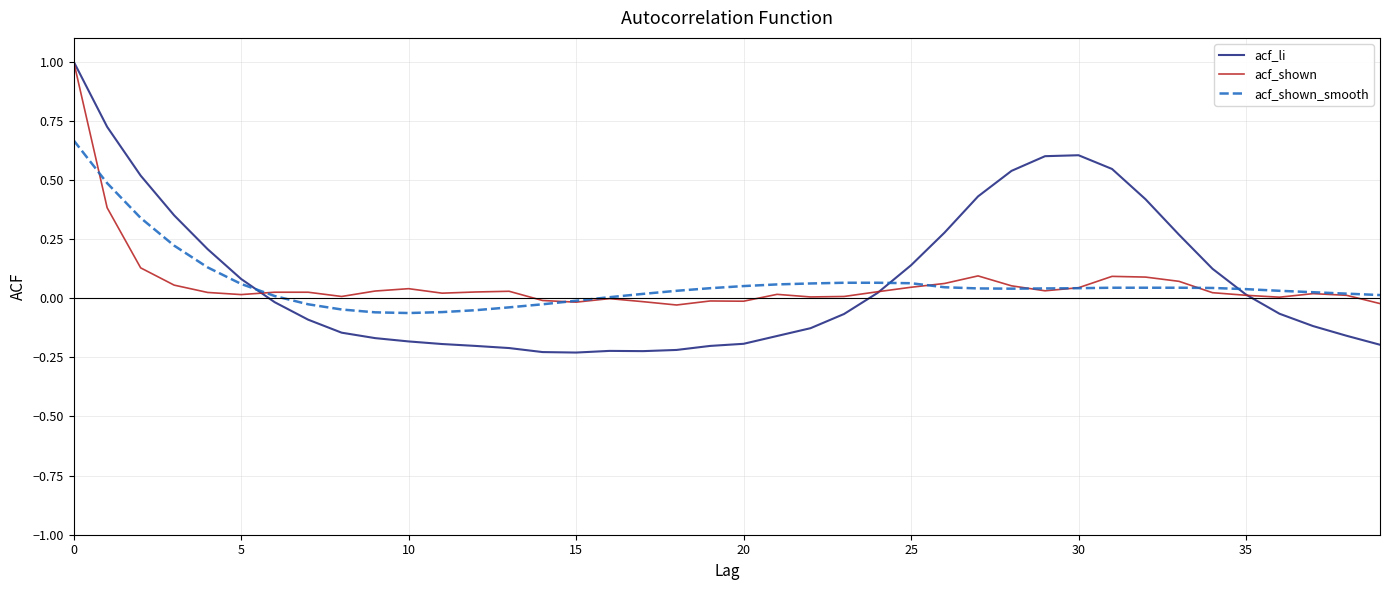

What is the greatest value displayed?

1.0